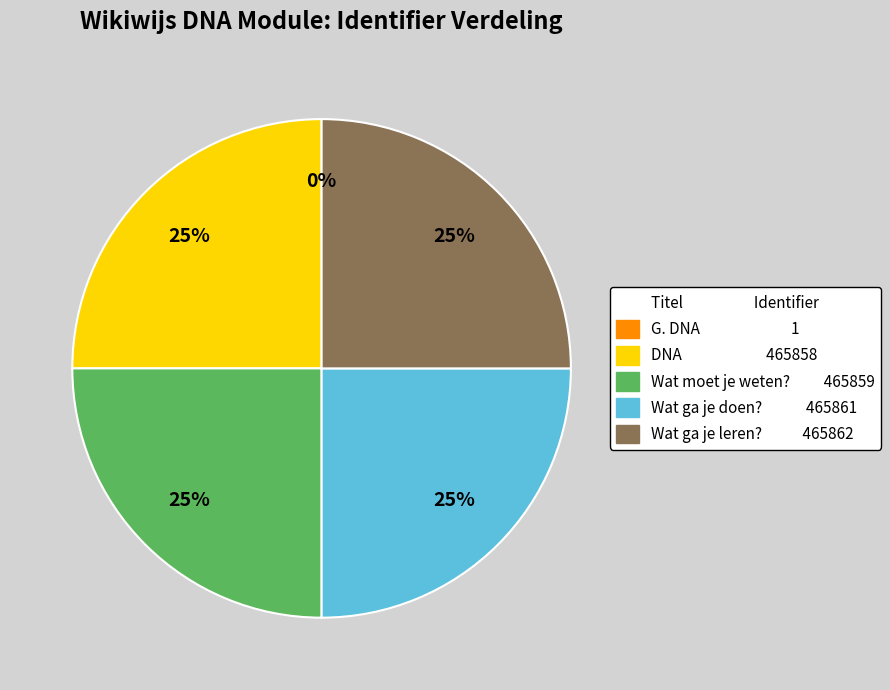

To the nearest percent, what is the difference between the largest and smallest slice percentages?

25%